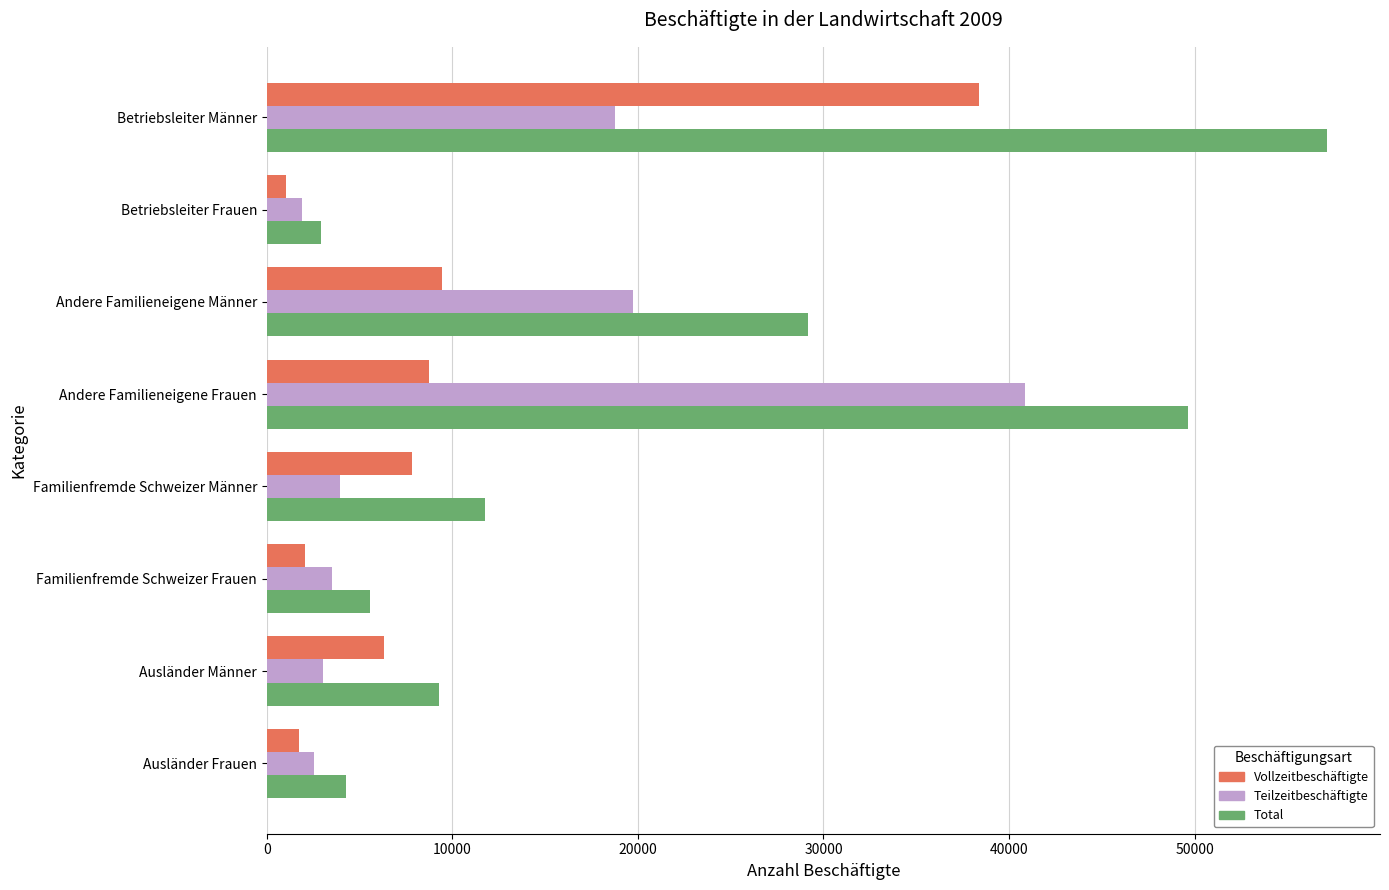

Rank the series by their average value, from lowest to highest.

Vollzeitbeschäftigte, Teilzeitbeschäftigte, Total